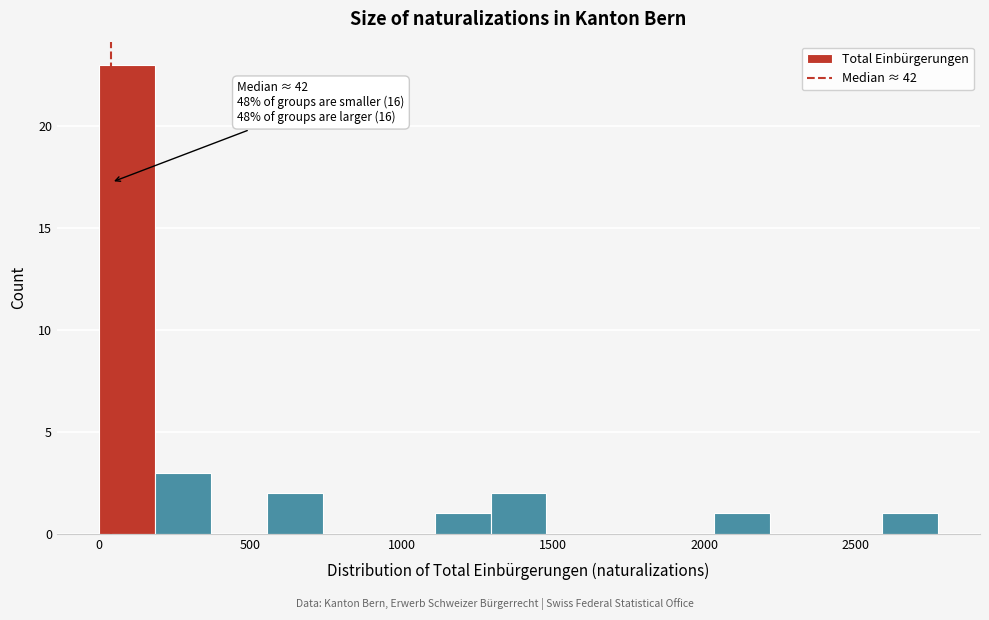

Around what value on the x-axis is the tallest bar? Give the approximate position of its centre, as read against the axis.

100